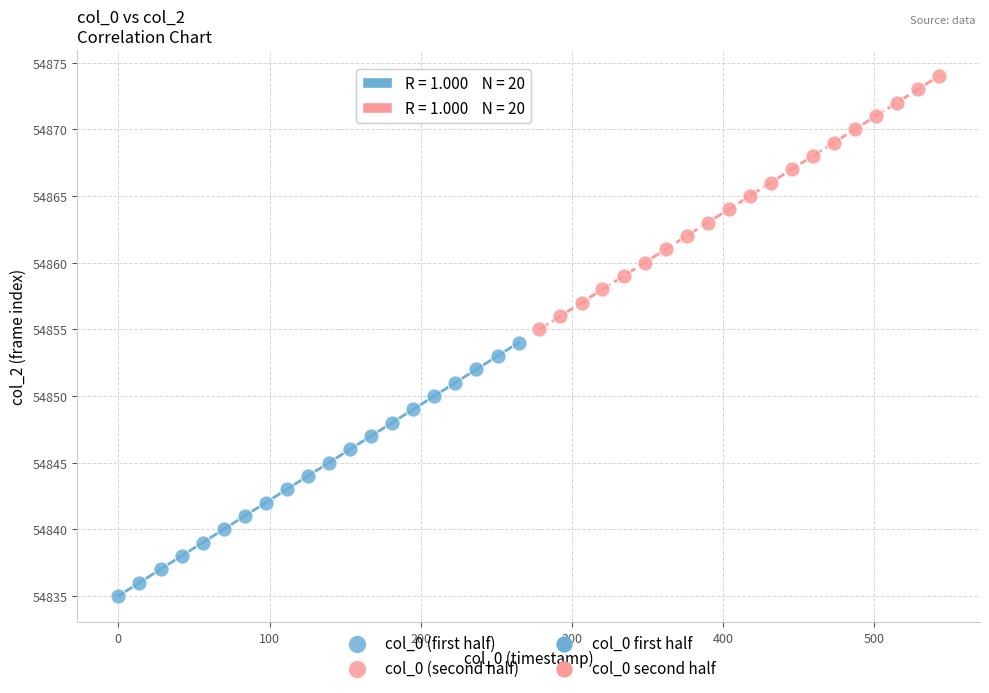

Which series contains the lowest Y value?

col_0 (first half)